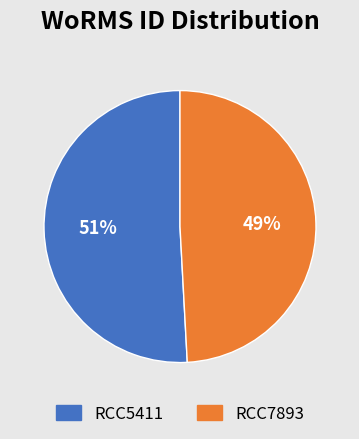

What percentage is the RCC7893 slice, to the nearest percent?

49%